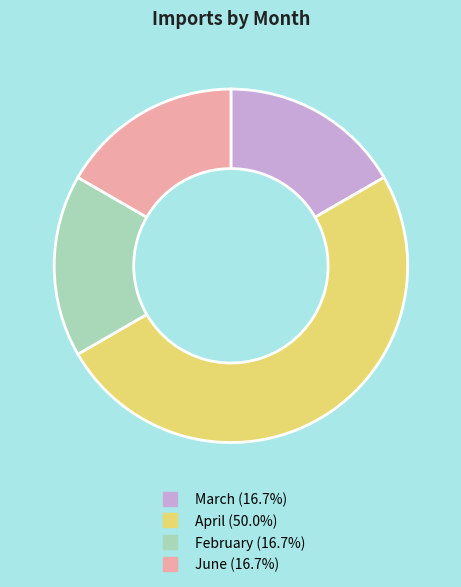

What is the ratio of the value at April to the value at February?

3.0